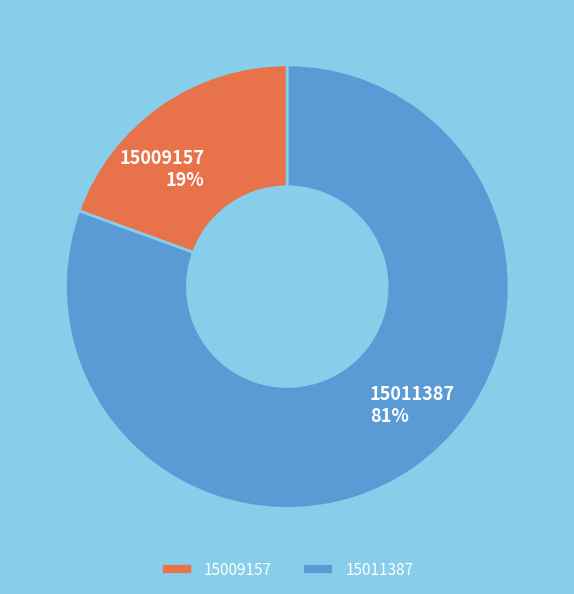

Rank the categories by value from highest to lowest.

15011387, 15009157